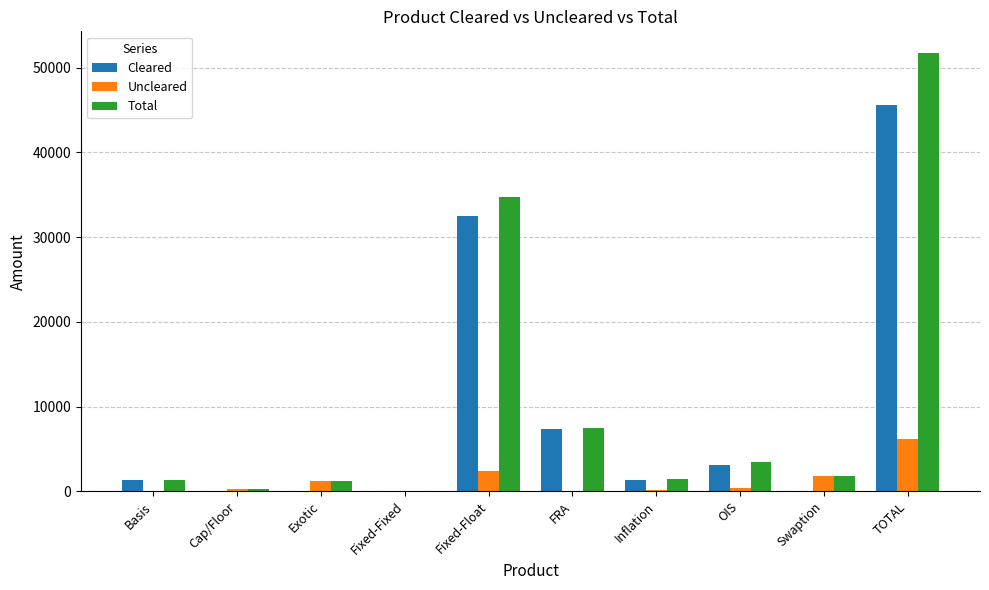

Is it true that Total equals 1753 at Swaption?

True